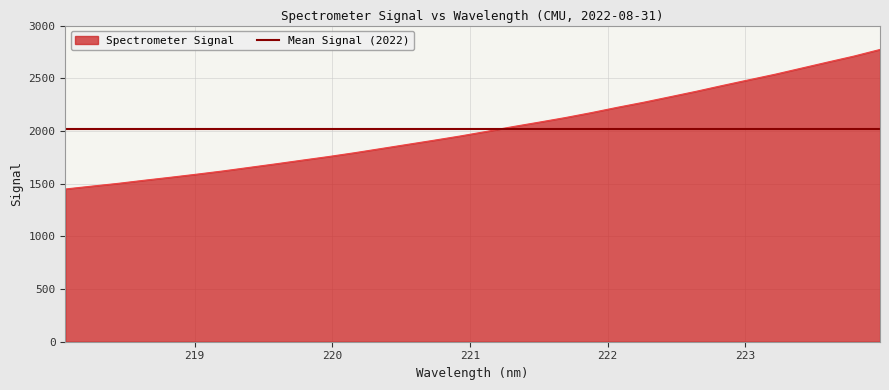

Reading right to left, what are all the values shown in this chart?

223.9802=2773.2	223.7895=2709.9	223.5987=2653.2	223.408=2595.5	223.2172=2537.9	223.0264=2485.0	222.8355=2431.4	222.6447=2376.3	222.4538=2324.1	222.263=2272.4	222.0721=2224.3	221.8812=2173.5	221.6902=2126.1	221.4993=2082.7	221.3083=2040.1	221.1174=1994.9	220.9264=1951.4	220.7354=1911.1	220.5444=1872.0	220.3533=1832.6	220.1623=1793.4	219.9712=1756.7	219.7801=1722.6	219.589=1687.8	219.3979=1654.3	219.2067=1620.6	219.0156=1589.9	218.8244=1560.4	218.6332=1532.1	218.442=1502.4	218.2508=1476.1	218.0596=1449.1